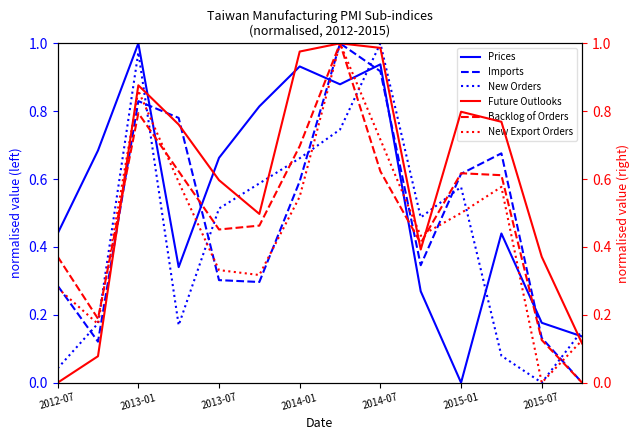

What is the difference between the second highest and second lowest values in the Backlog of Orders series?

0.7